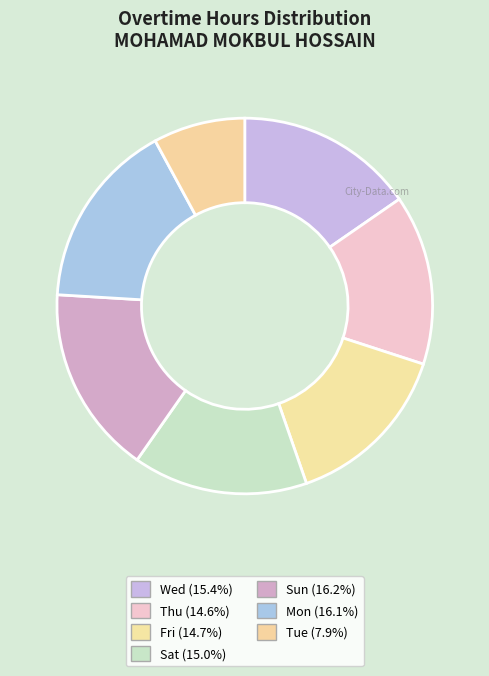

How many slices are in this pie chart?

7